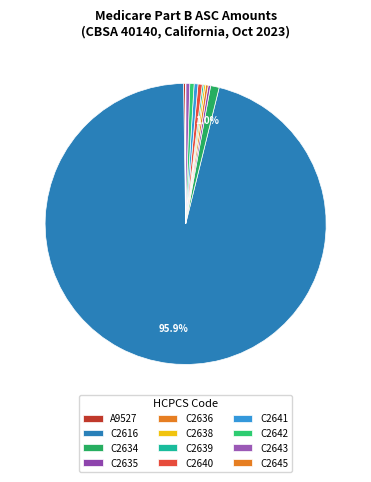

How many slices are in this pie chart?

12